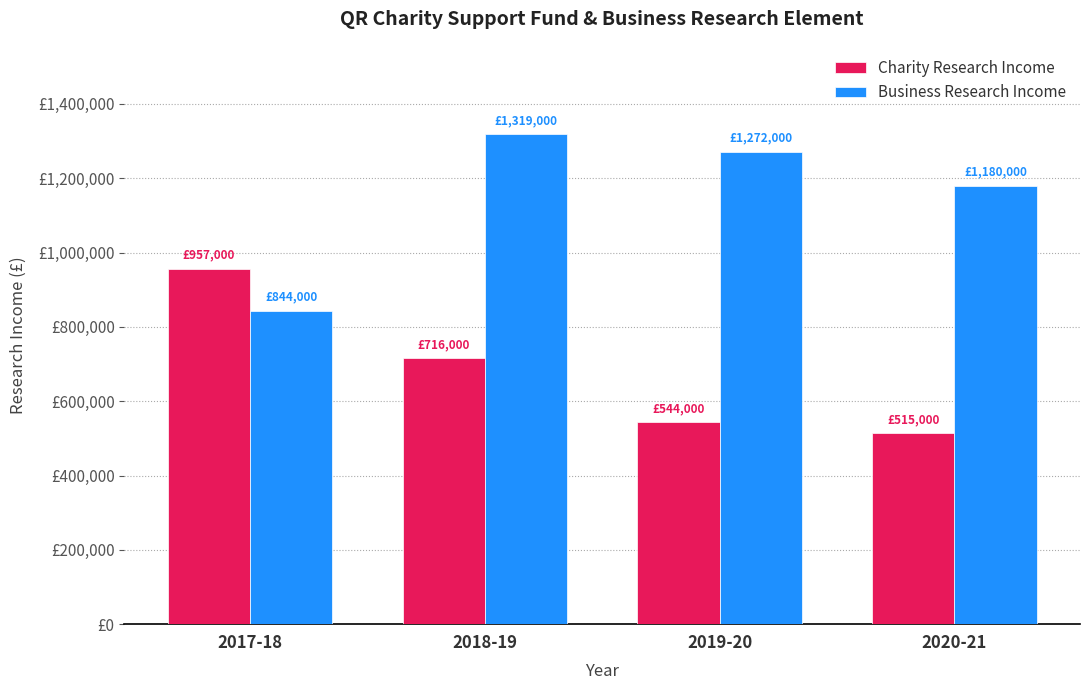

Reading right to left, extract all data points from this chart.

Charity Research Income: 515000	544000	716000	957000
Business Research Income: 1180000	1272000	1319000	844000